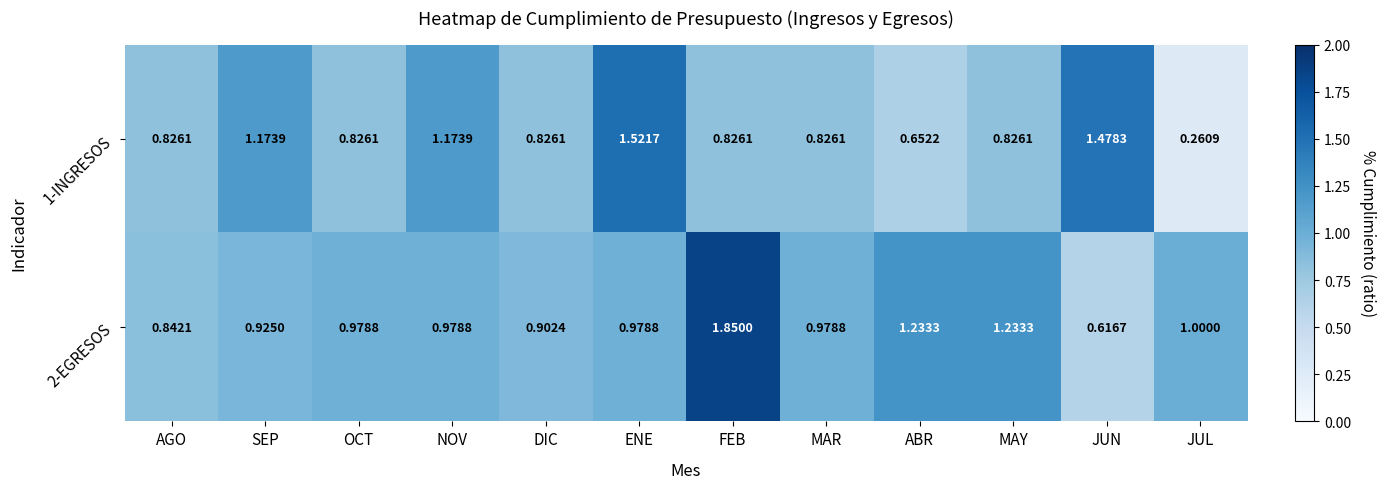

Which category has the highest value in the 1-INGRESOS series?

ENE